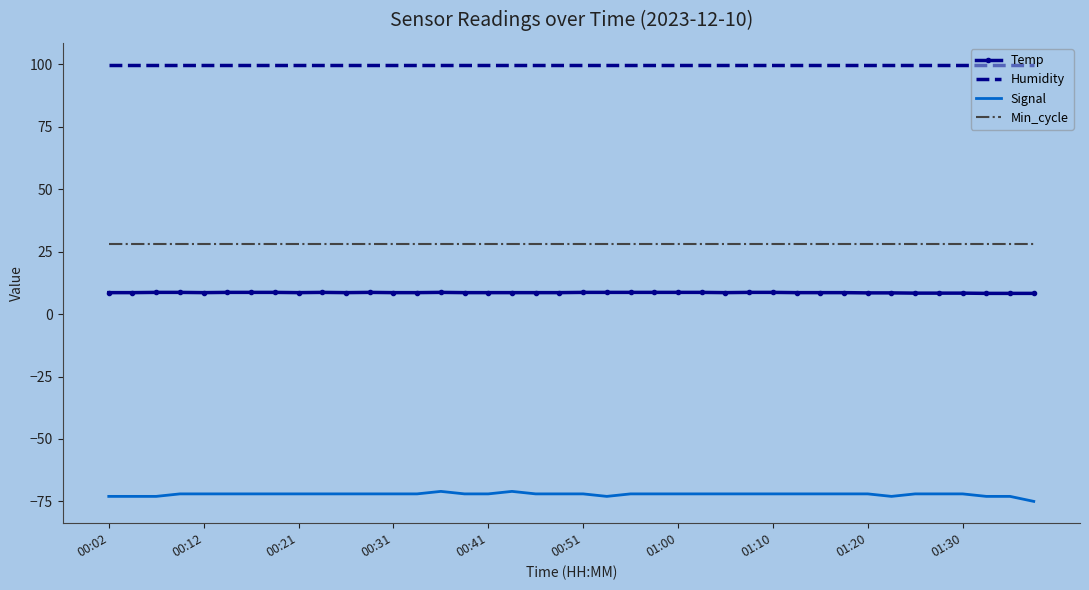

What are all the series names shown in the legend?

Temp, Humidity, Signal, Min_cycle